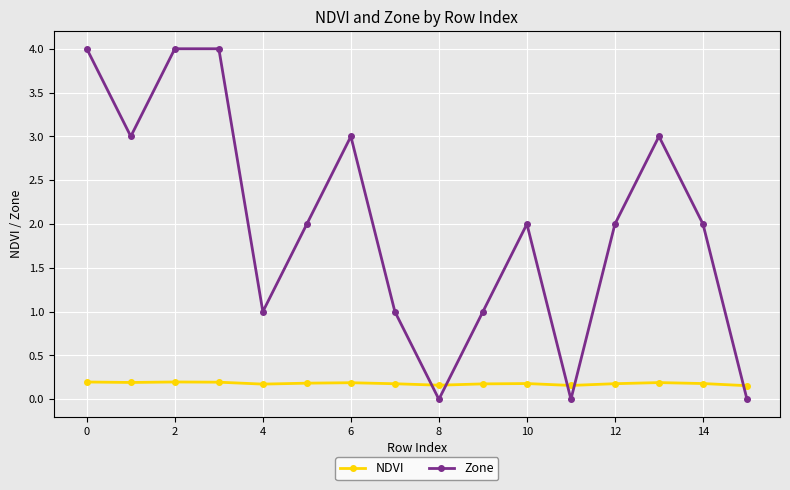

Which series has the largest range (max minus min)?

Zone